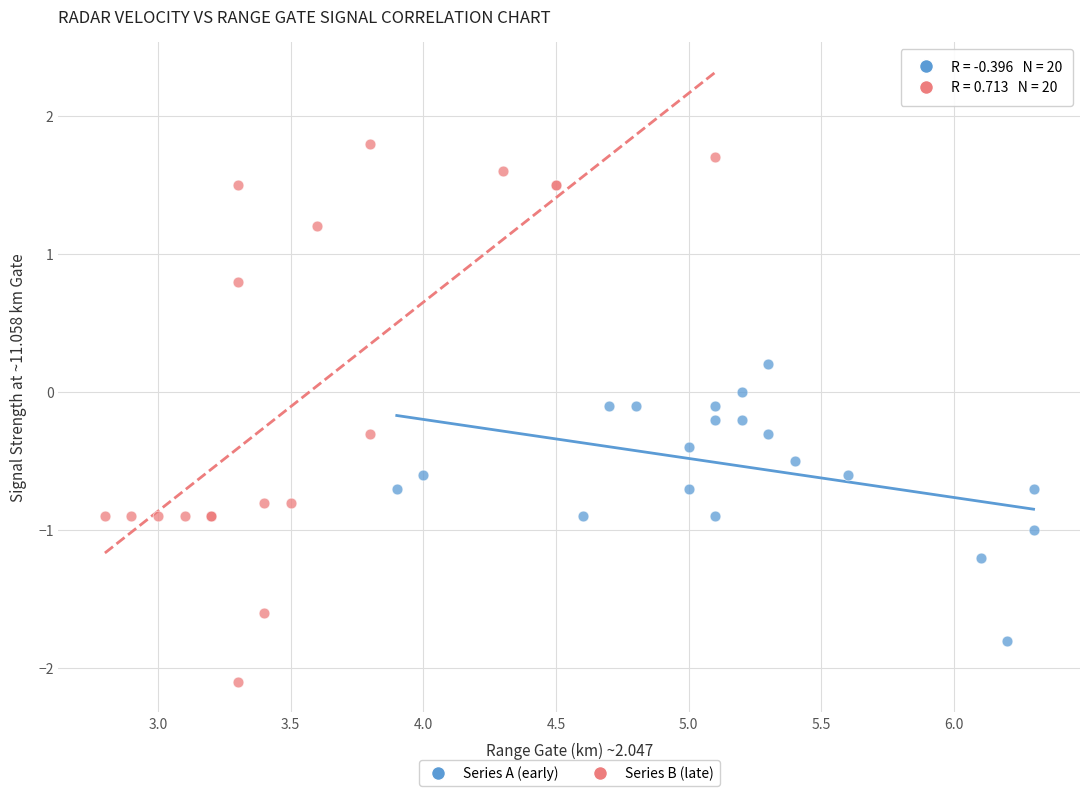

What are all the series names shown in the legend?

Series A (early), Series B (late)